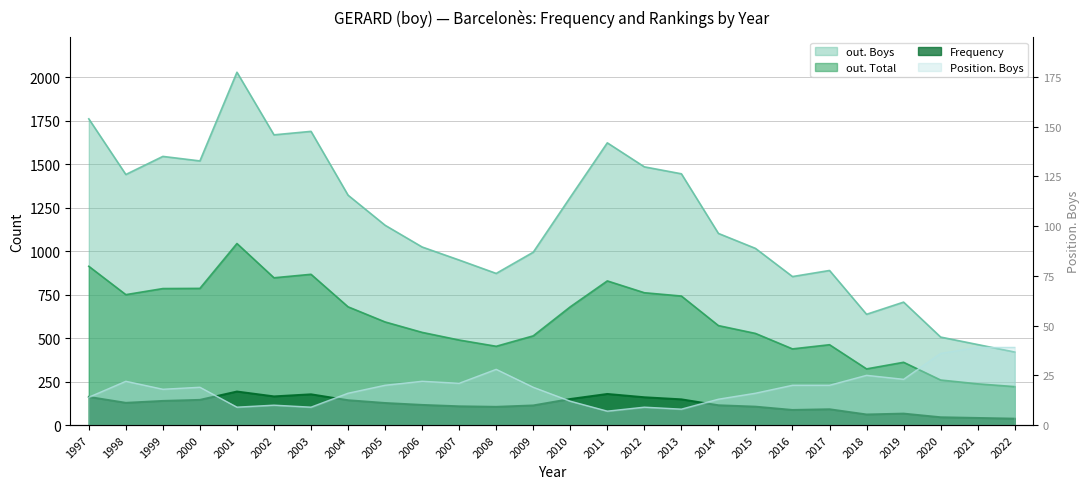

What is the spread (max minus min) of values at 2014?

1089